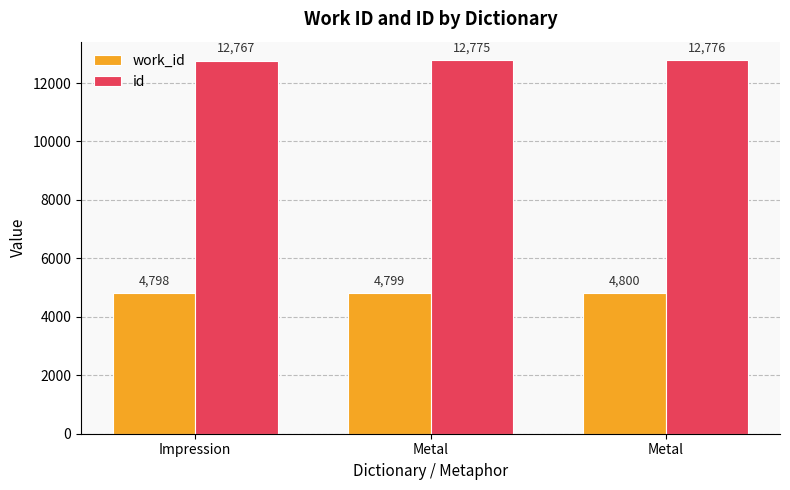

Is it true that work_id equals 7426 at Metal?

False